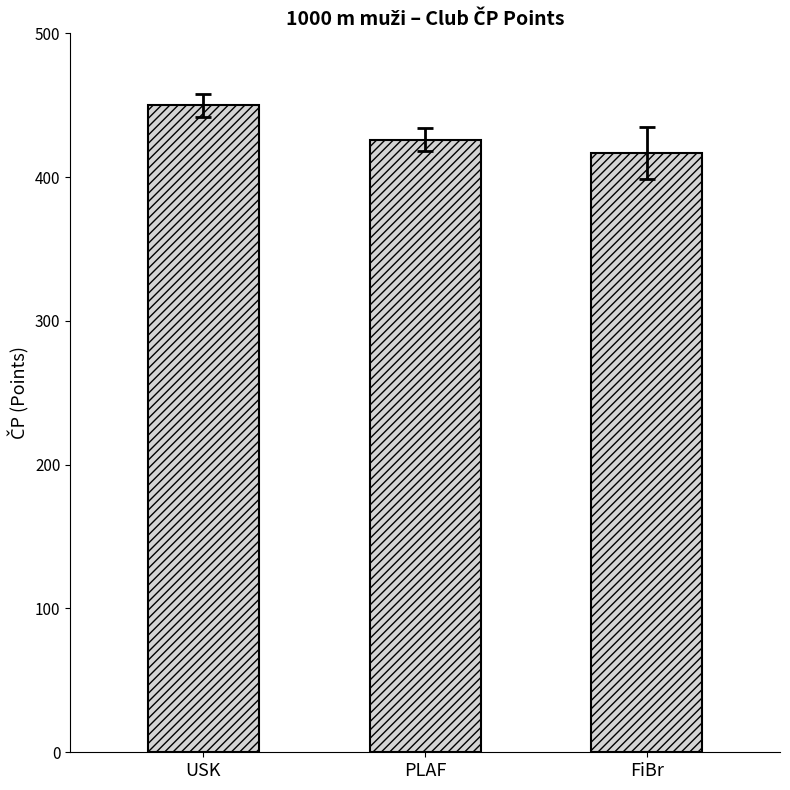

What is the difference between the maximum and minimum values?

33.3